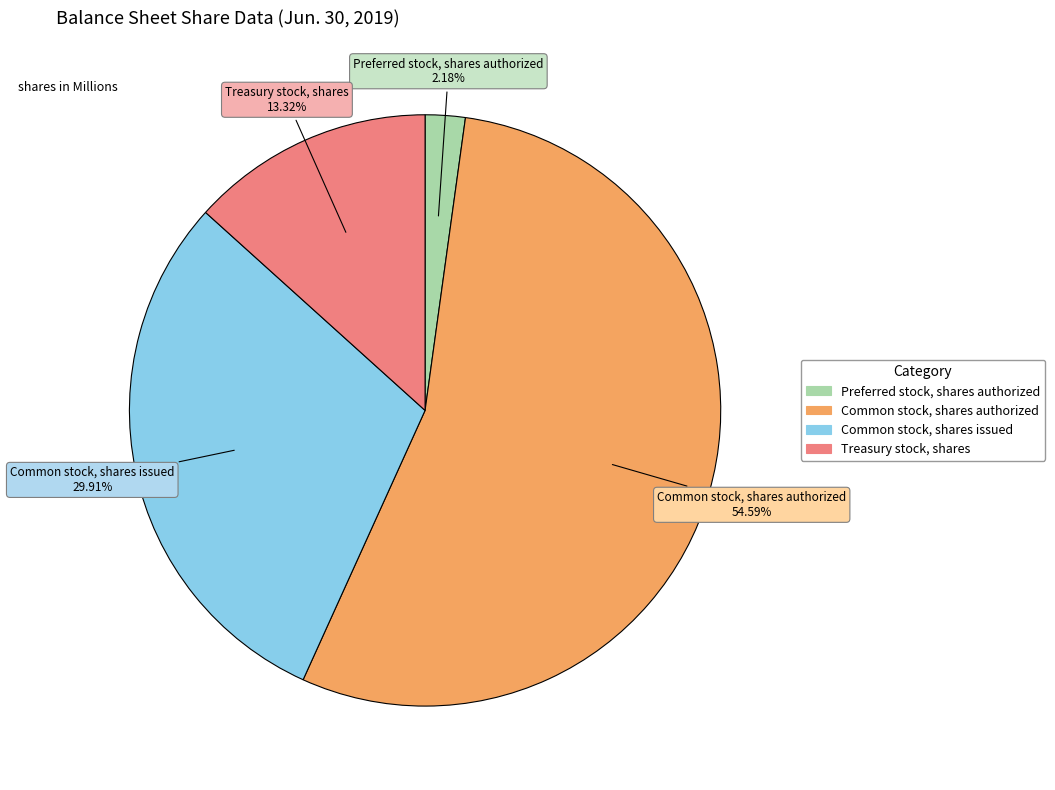

Is there any slice that represents more than half of the pie?

Yes